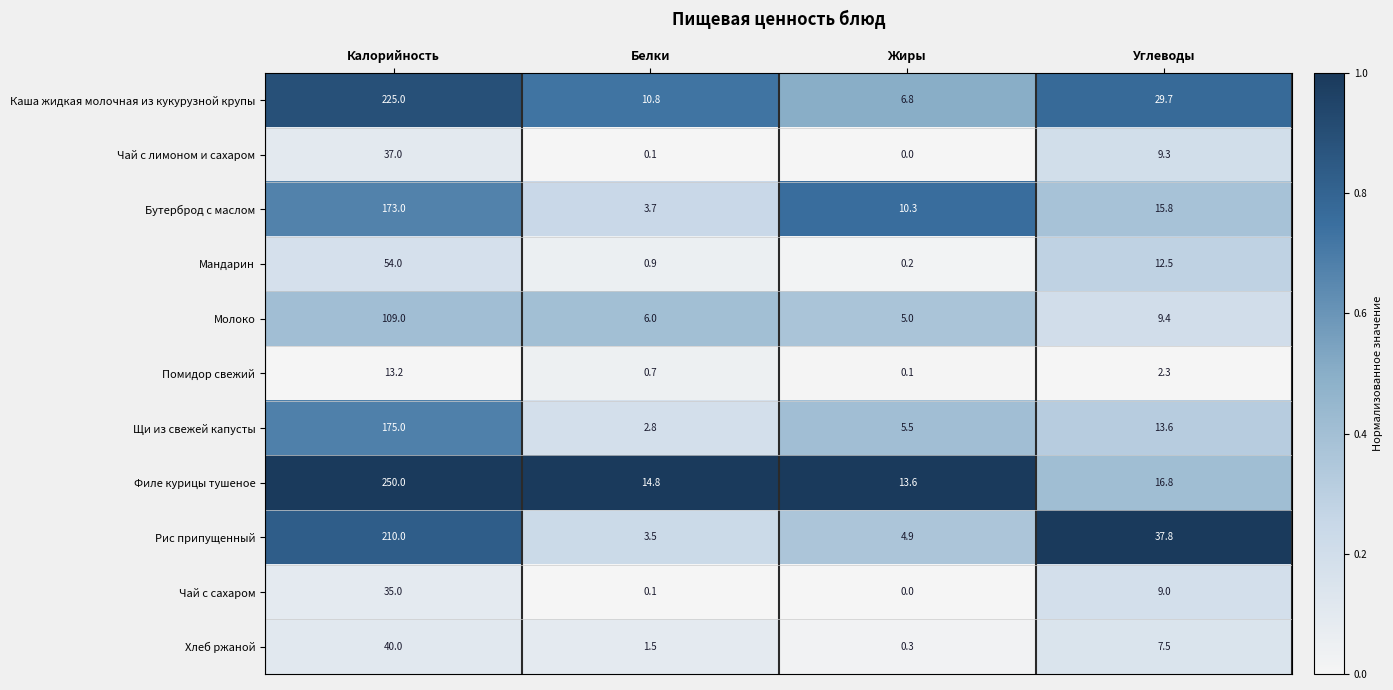

What is the difference between the maximum and minimum values in the Помидор свежий series?

13.1